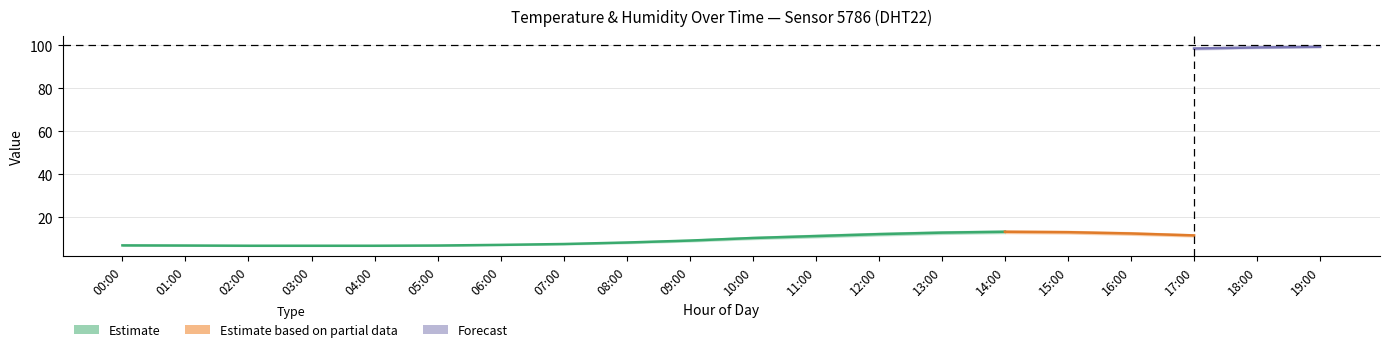

What is the value of the temp_lower point at the 18th from the left?

11.0